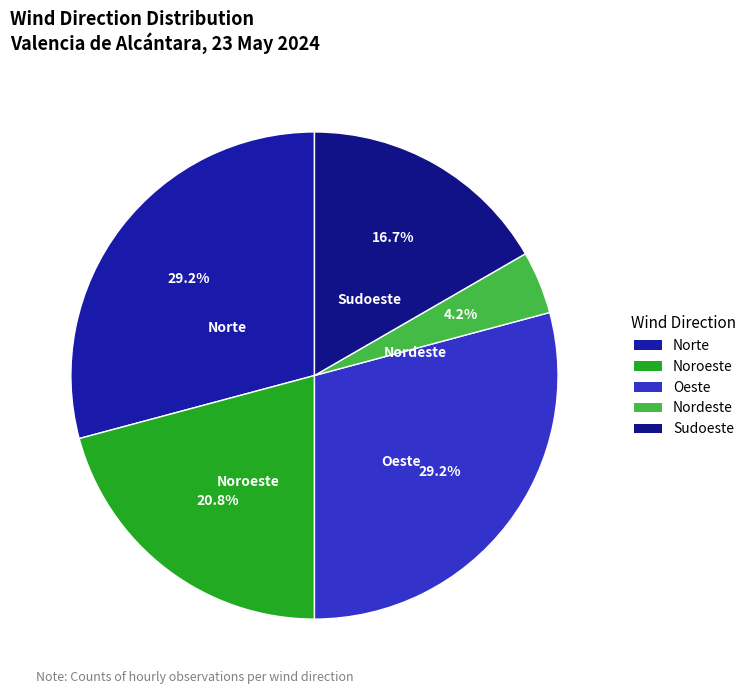

Do Norte and Oeste together represent more than half of the pie?

Yes